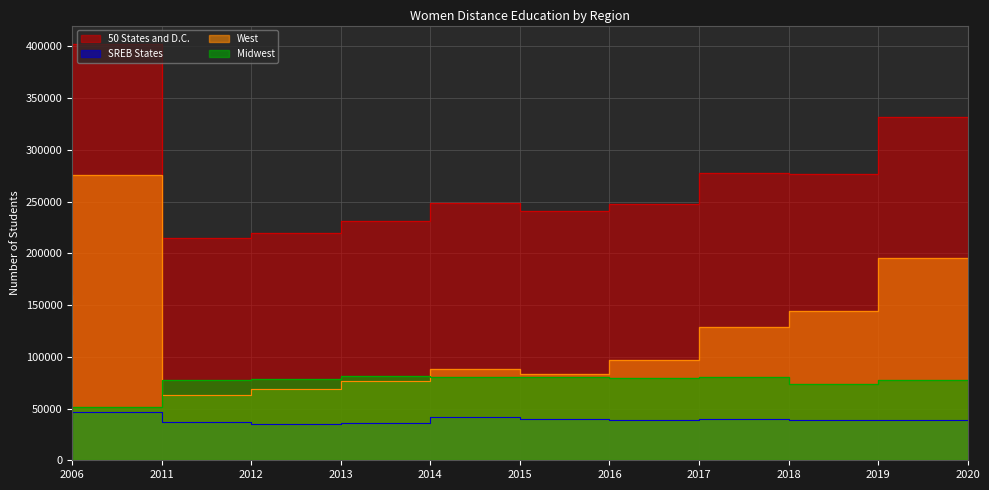

How many interior local valleys does the 50 States and D.C. series have?

3